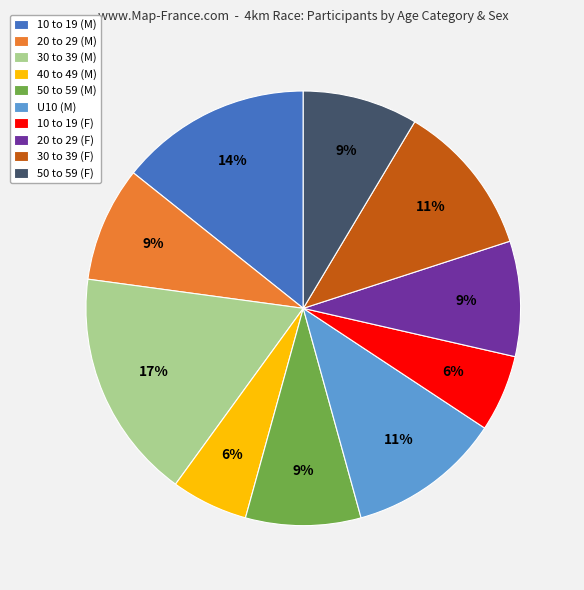

How many slices are in this pie chart?

10